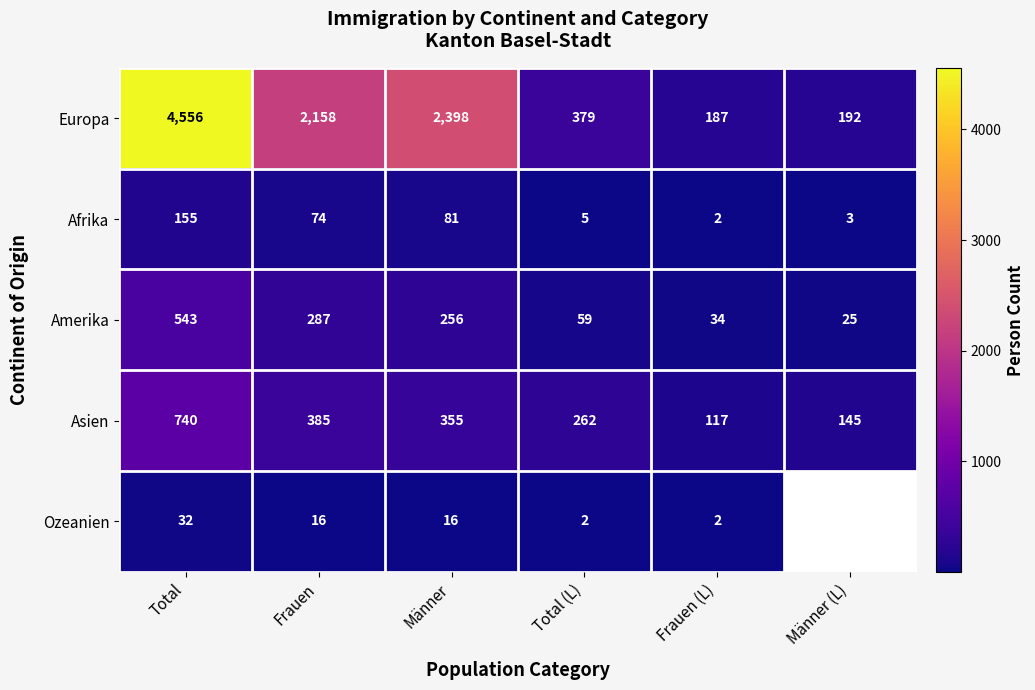

List the labels in order of Afrika value, largest first.

Total, Männer, Frauen, Total (L), Männer (L), Frauen (L)